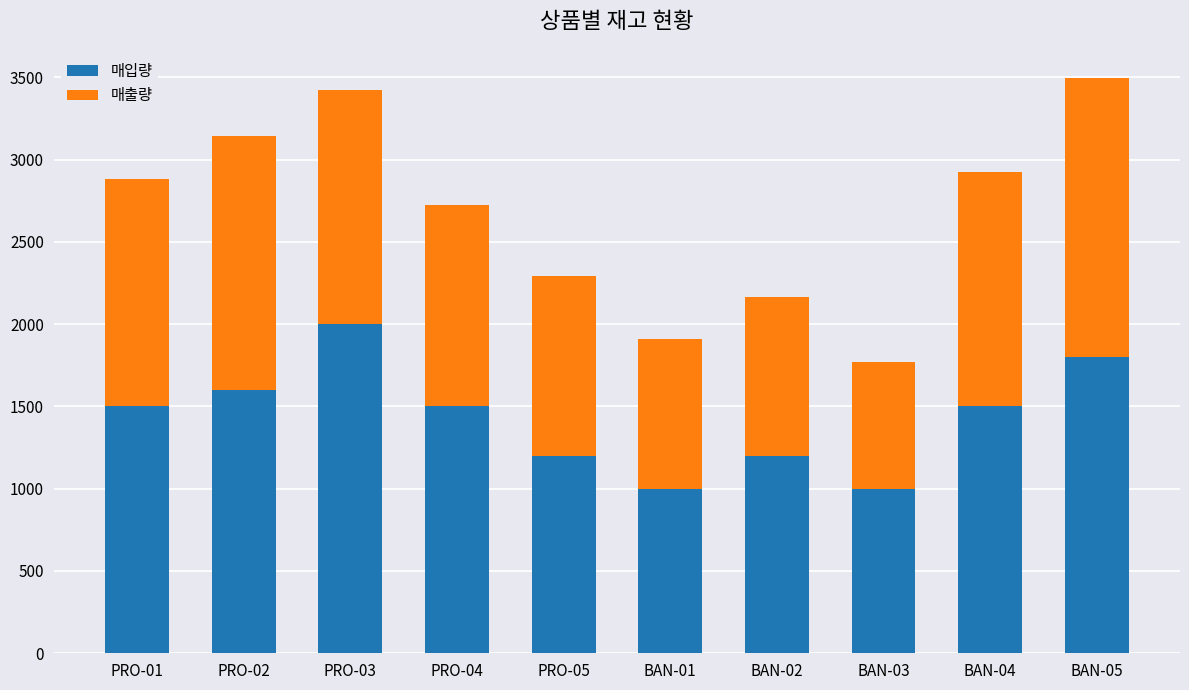

How many values in the 매입량 series are below 1500?

4